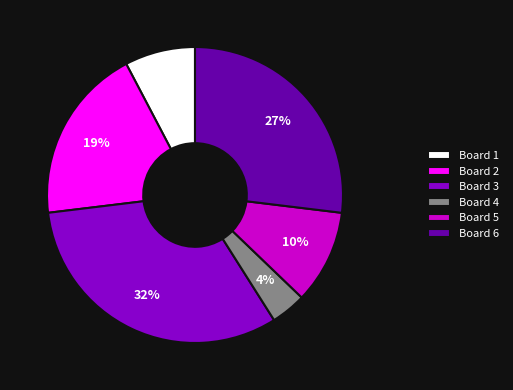

Between Board 2 and Board 6, which is larger?

Board 6